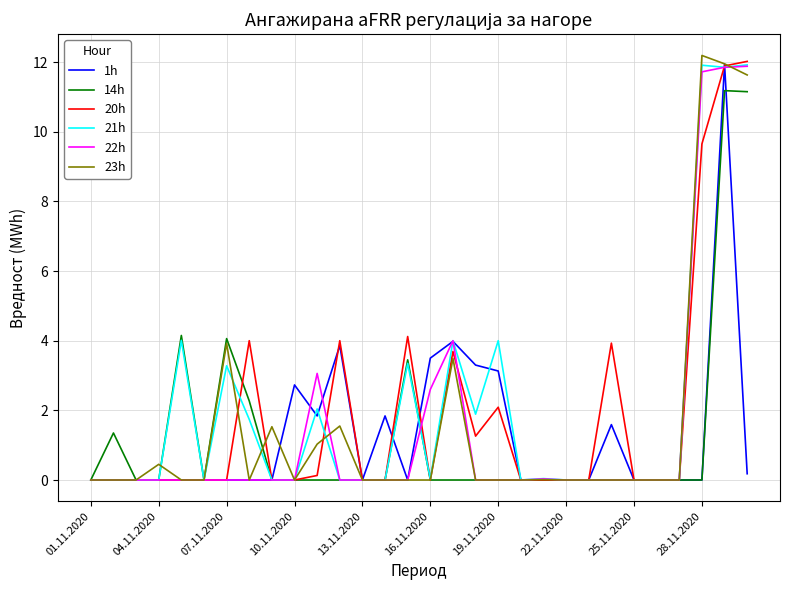

True or false: 23h and 1h intersect in this chart.

True